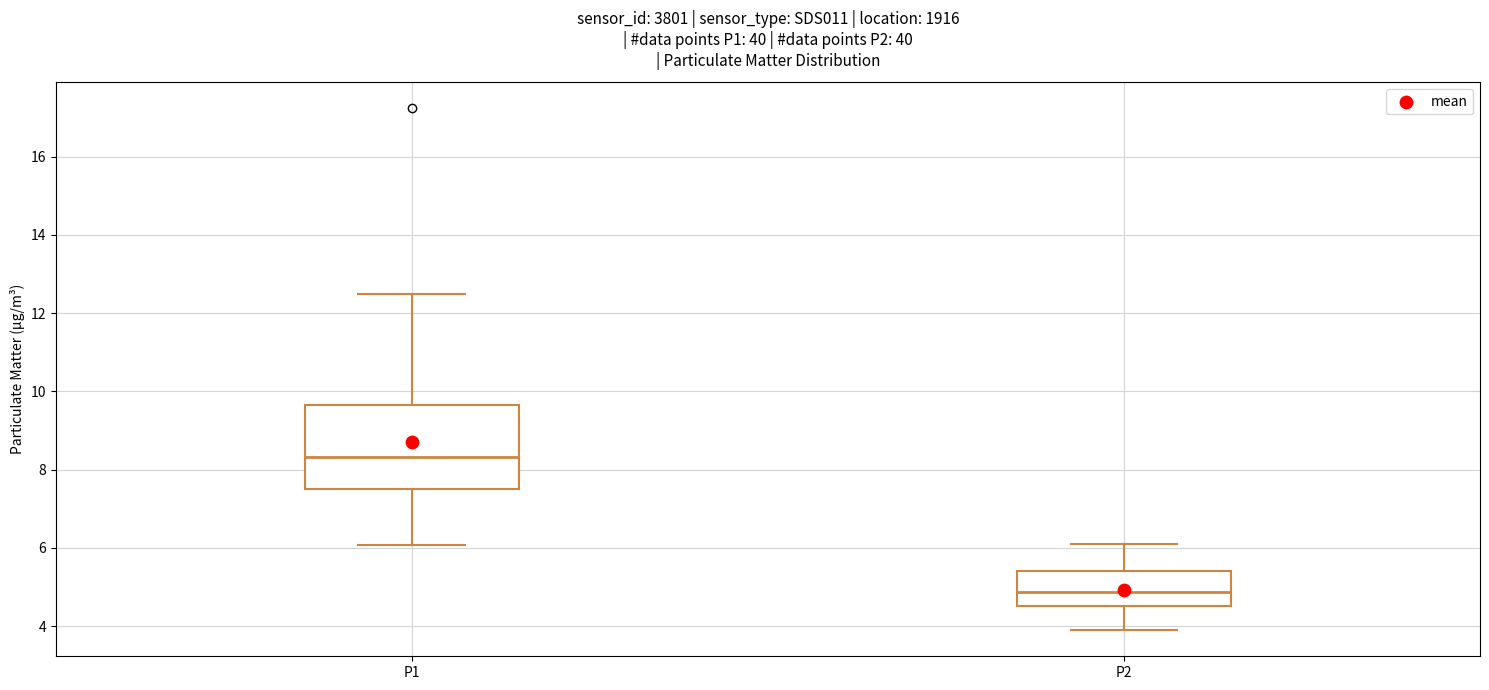

Where is the lower edge of the box for P2 on the y-axis? The values are not printed on the chart, so give them approximately, as read against the axis.

4.6